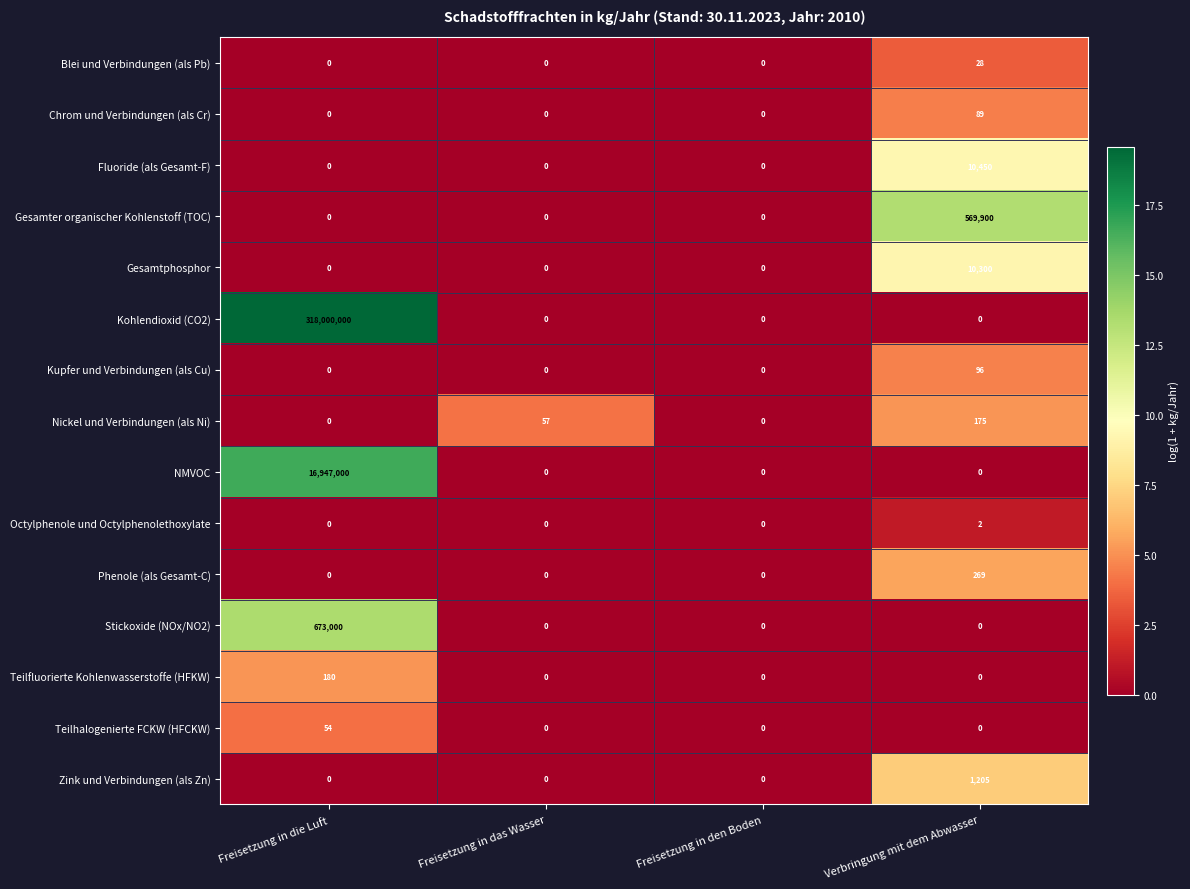

List the series in order of their peak value, lowest first.

Octylphenole und Octylphenolethoxylate, Blei und Verbindungen (als Pb), Teilhalogenierte FCKW (HFCKW), Chrom und Verbindungen (als Cr), Kupfer und Verbindungen (als Cu), Nickel und Verbindungen (als Ni), Teilfluorierte Kohlenwasserstoffe (HFKW), Phenole (als Gesamt-C), Zink und Verbindungen (als Zn), Gesamtphosphor, Fluoride (als Gesamt-F), Gesamter organischer Kohlenstoff (TOC), Stickoxide (NOx/NO2), NMVOC, Kohlendioxid (CO2)